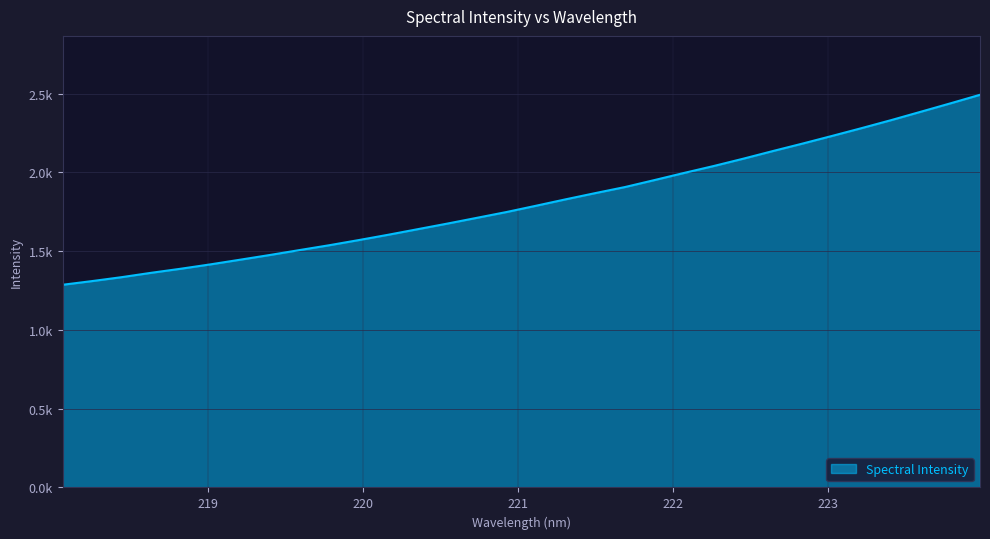

Which label corresponds to the largest value in the chart?

223.9802